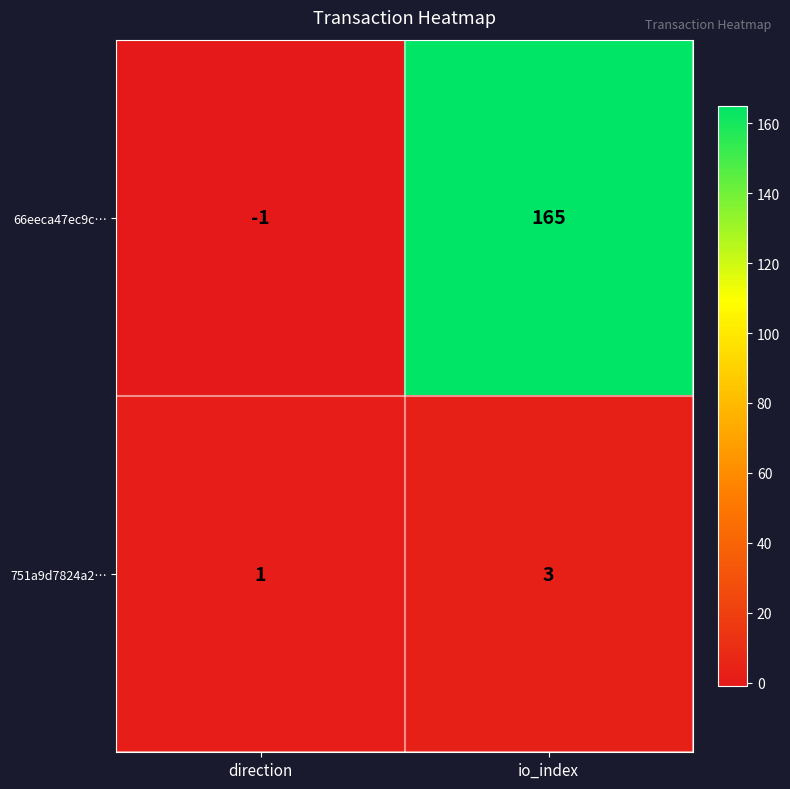

The 66eeca47ec9c… series shows -1 at direction. True or false?

True